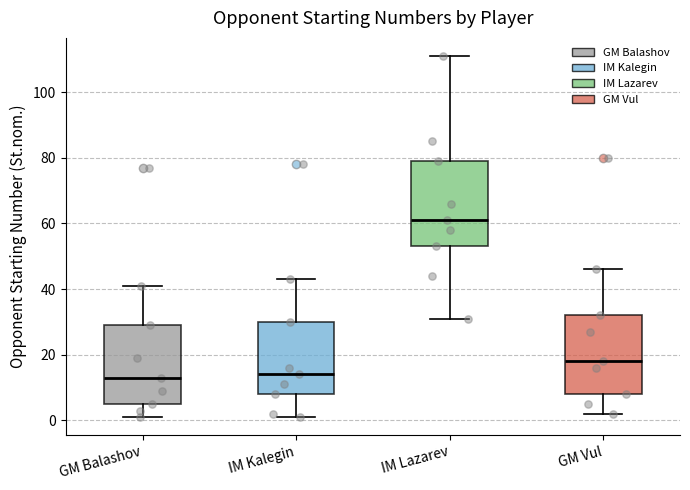

Where does the median line of the box for GM Balashov sit on the y-axis? The values are not printed on the chart, so give them approximately, as read against the axis.

14